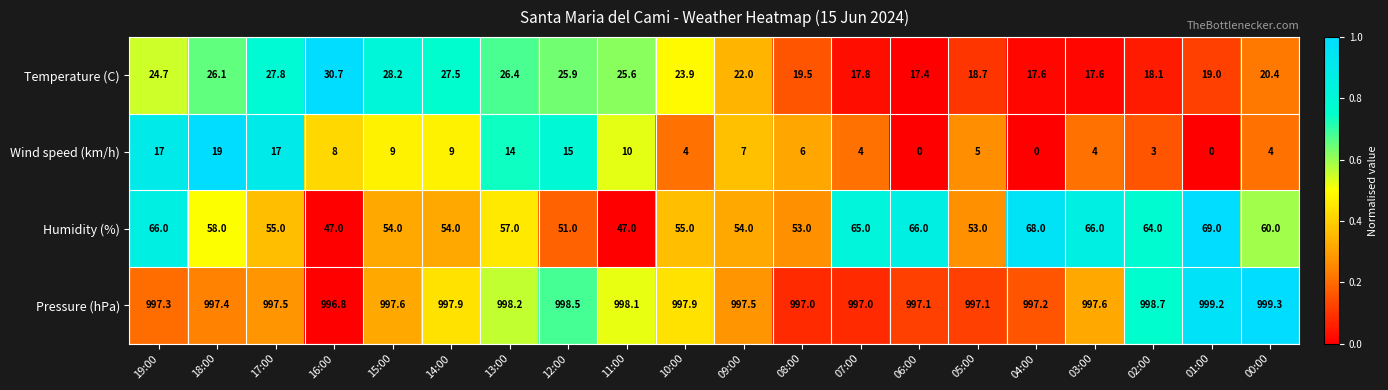

At which label does Wind speed (km/h) first exceed 7?

19:00